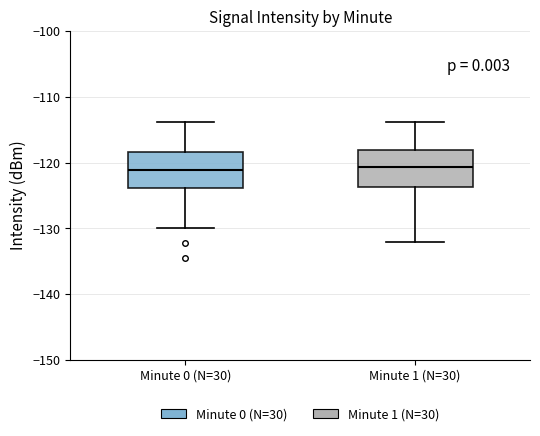

Reading left to right, transcribe this box plot: for each box, give where its median line is, the range the box spans, and where its two whiskers end, as read against the y-axis. The values are not printed on the chart, so give them approximately, as read against the axis.

Minute 0 (N=30): median -121, box -124 to -118, whiskers -130 to -114
Minute 1 (N=30): median -121, box -124 to -118, whiskers -132 to -114